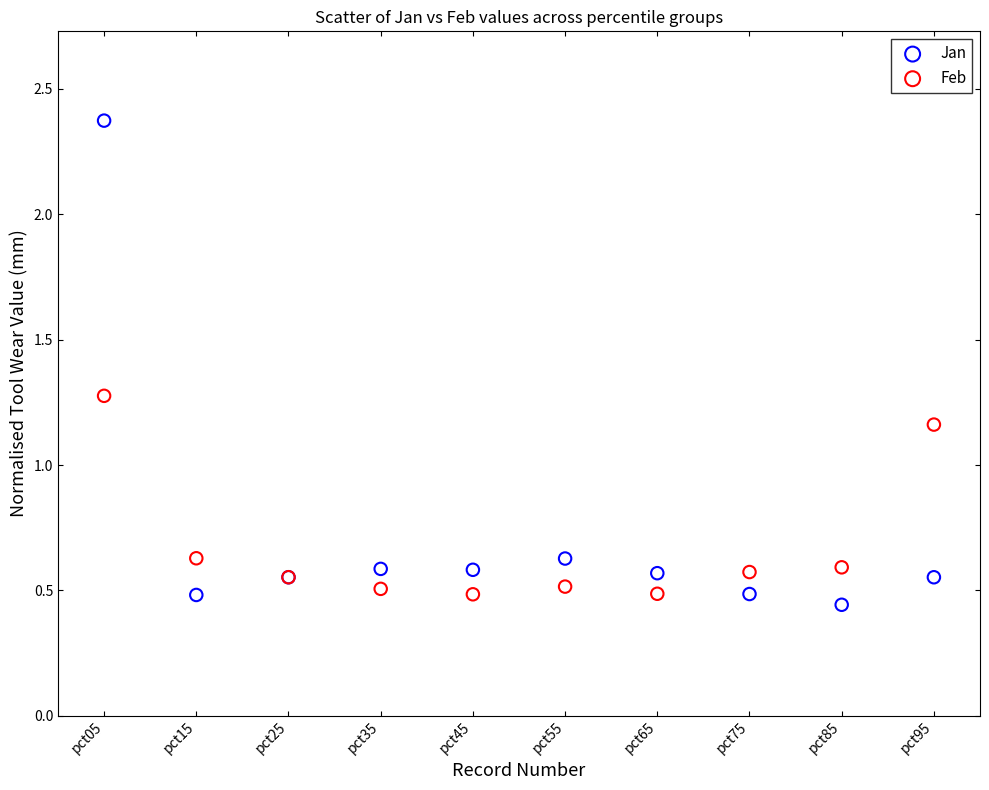

In the Feb series, what Y value is closest to 0?

0.5